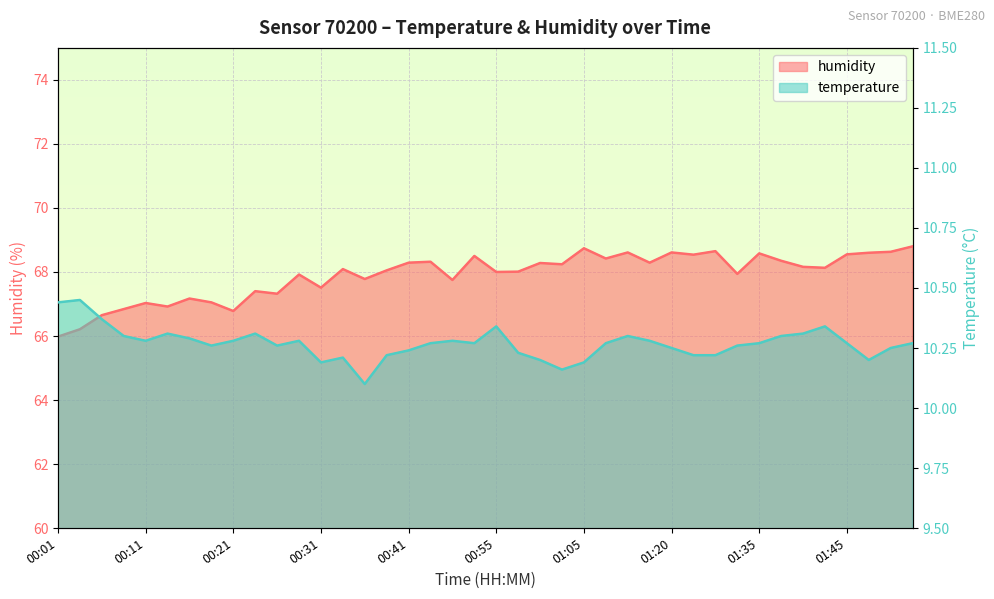

What is the label of the 9th point from the right?

01:32